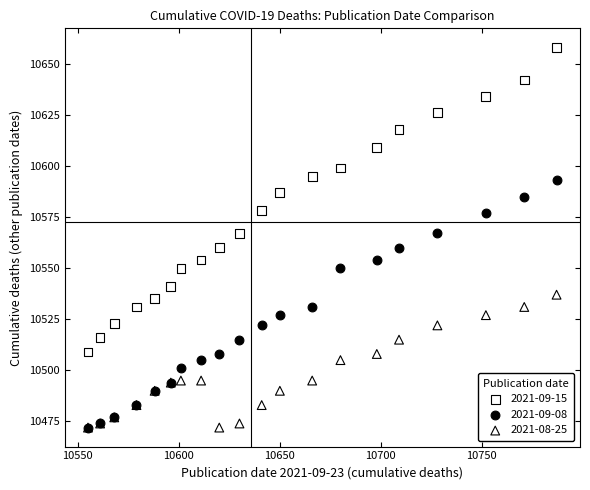

What are all the series names shown in the legend?

2021-09-15, 2021-09-08, 2021-08-25